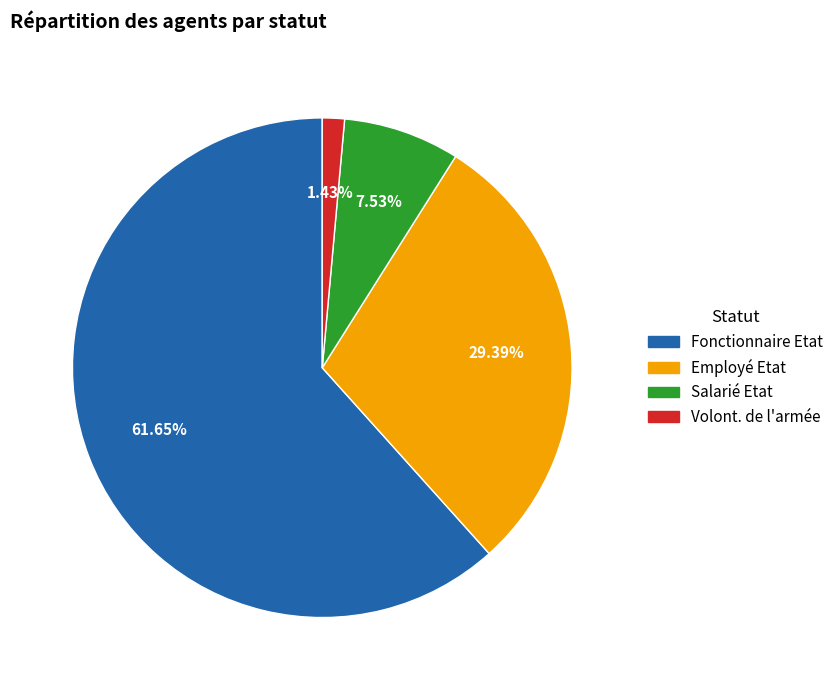

Rank the categories by value from highest to lowest.

Fonctionnaire Etat, Employé Etat, Salarié Etat, Volont. de l'armée